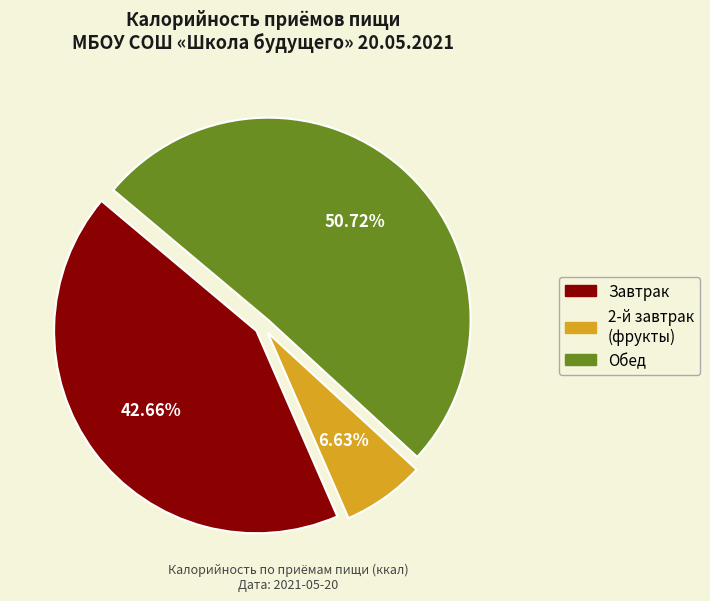

To the nearest percent, what is the average slice percentage?

33%